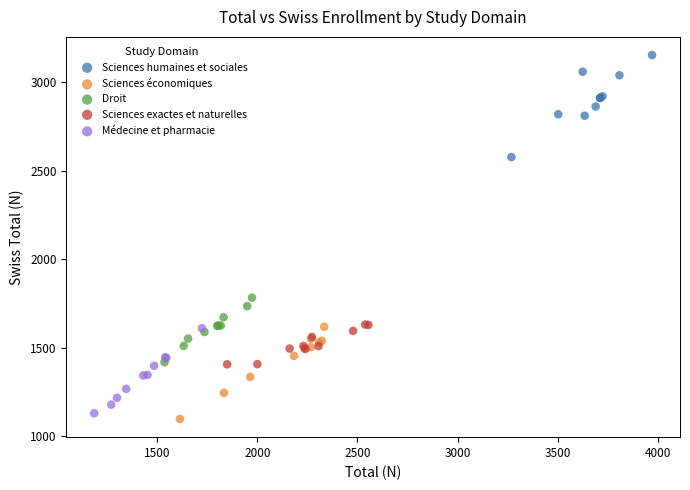

What are all the series names shown in the legend?

Sciences humaines et sociales, Sciences économiques, Droit, Sciences exactes et naturelles, Médecine et pharmacie